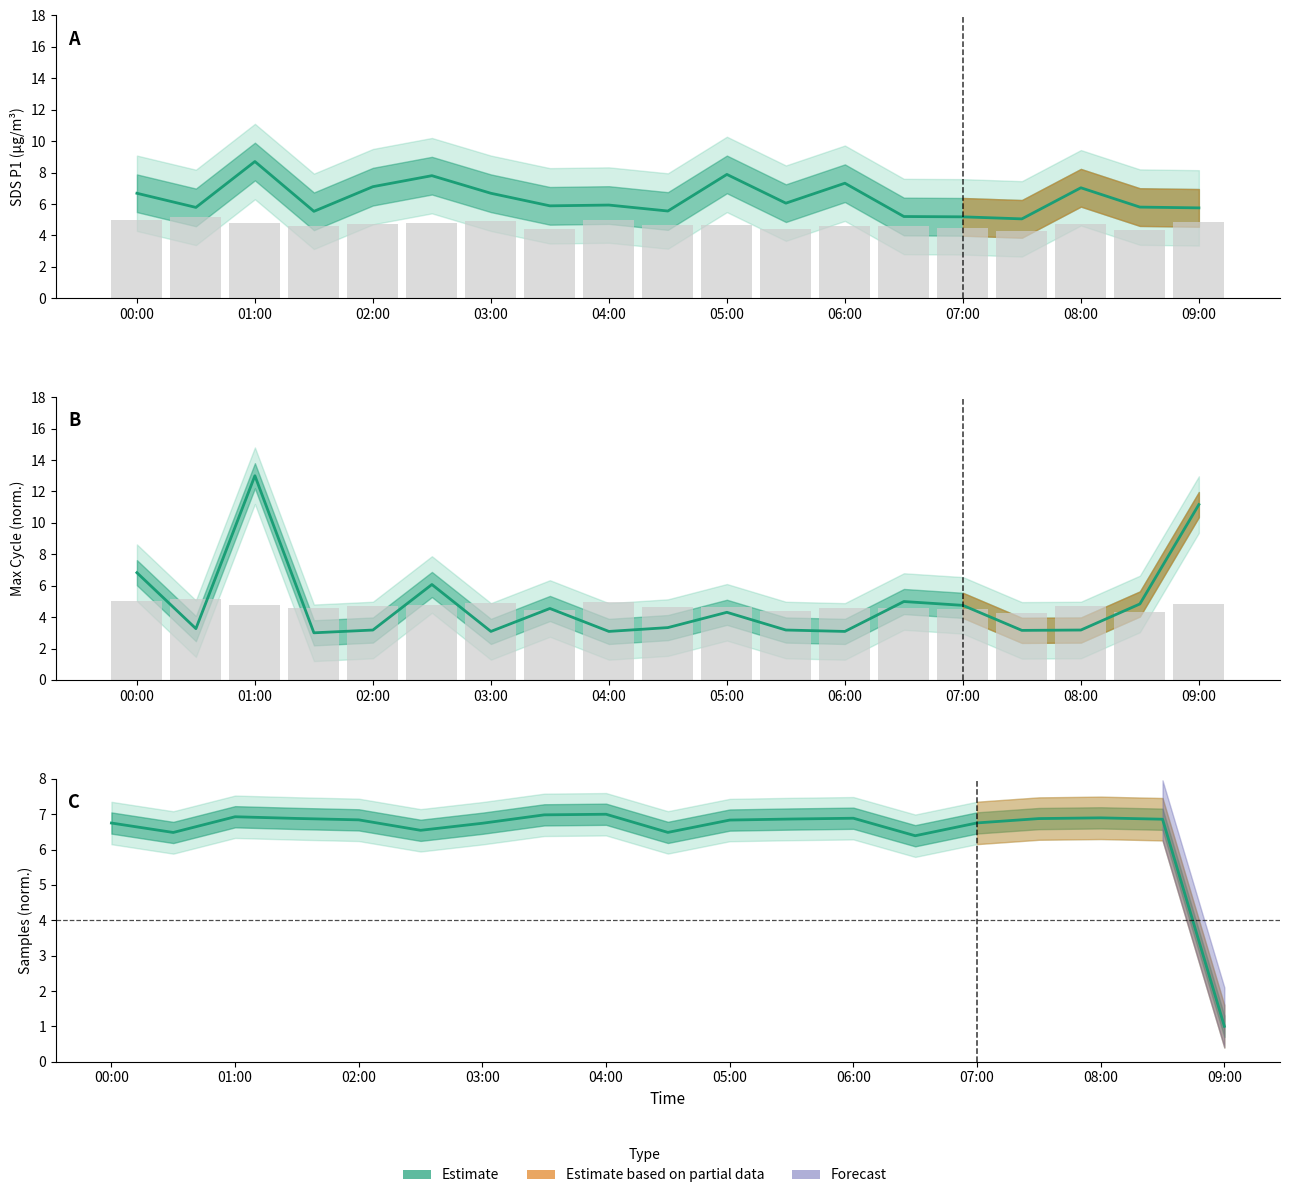

True or false: SDS_P2 (bars) has a value of 6.4 at 03:00.

False